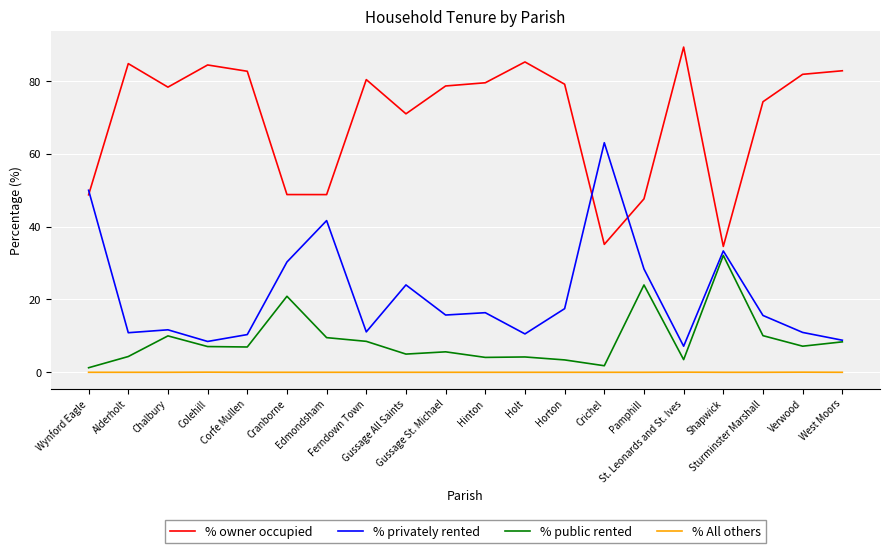

Which series has the largest total across all categories?

% owner occupied